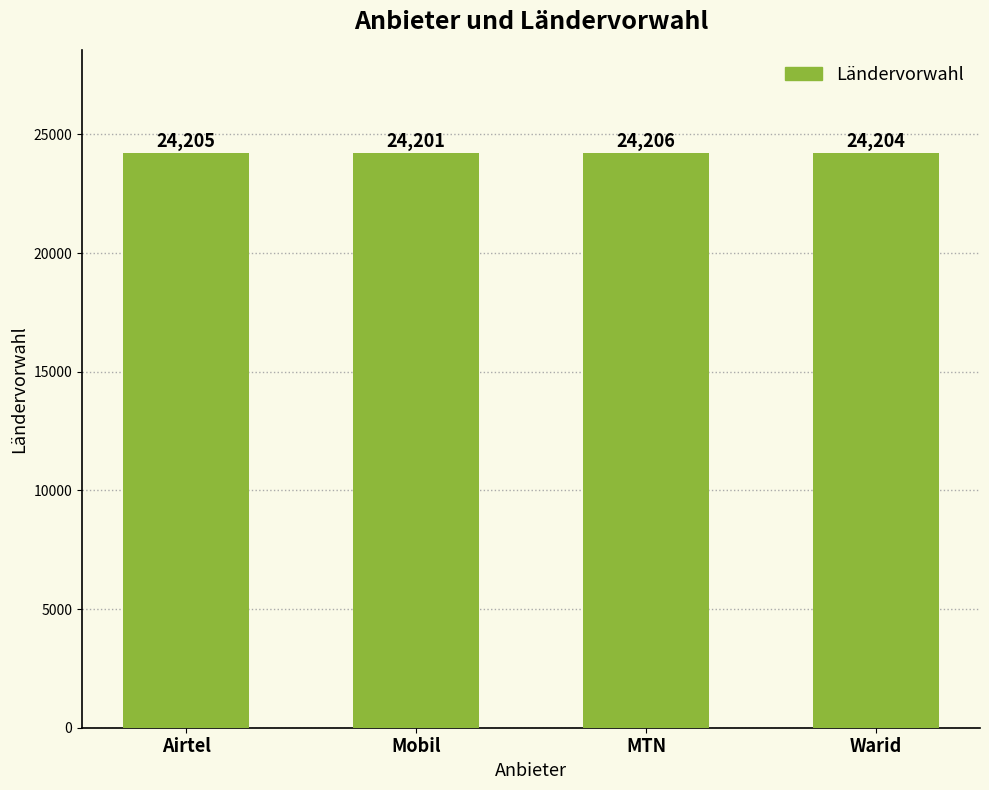

At which label is the value closest to 24203?

Warid